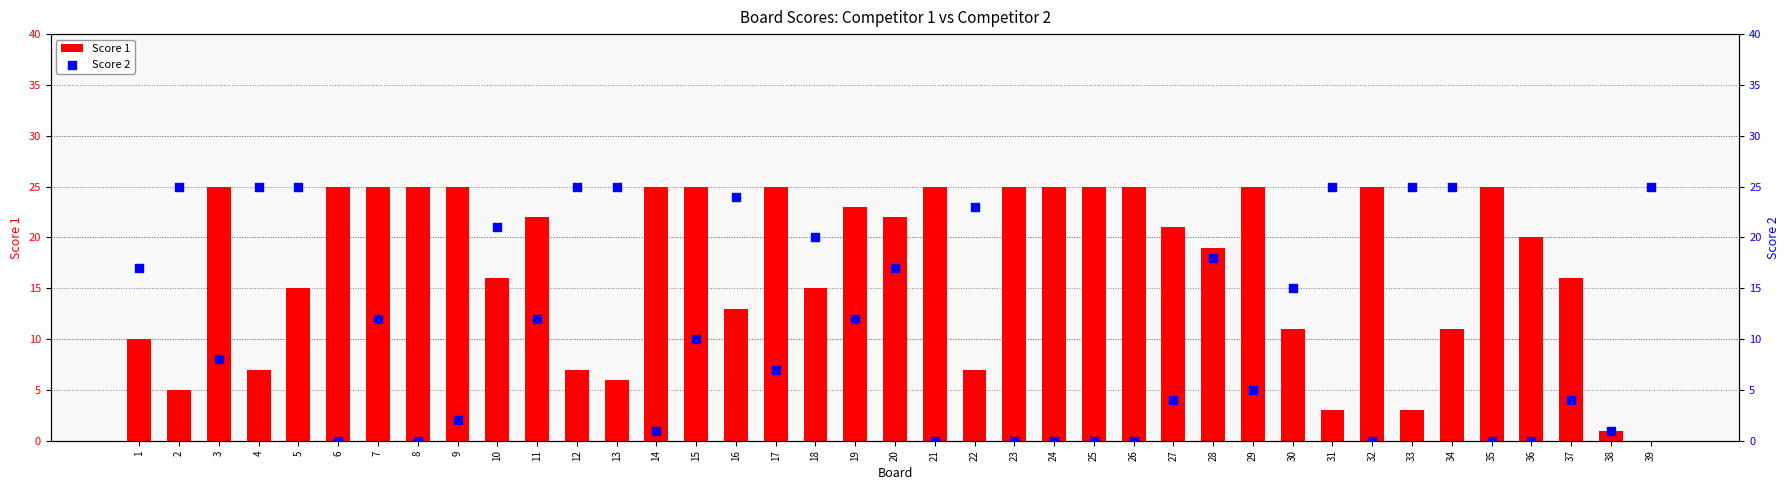

Which series has the largest total across all categories?

Score 1